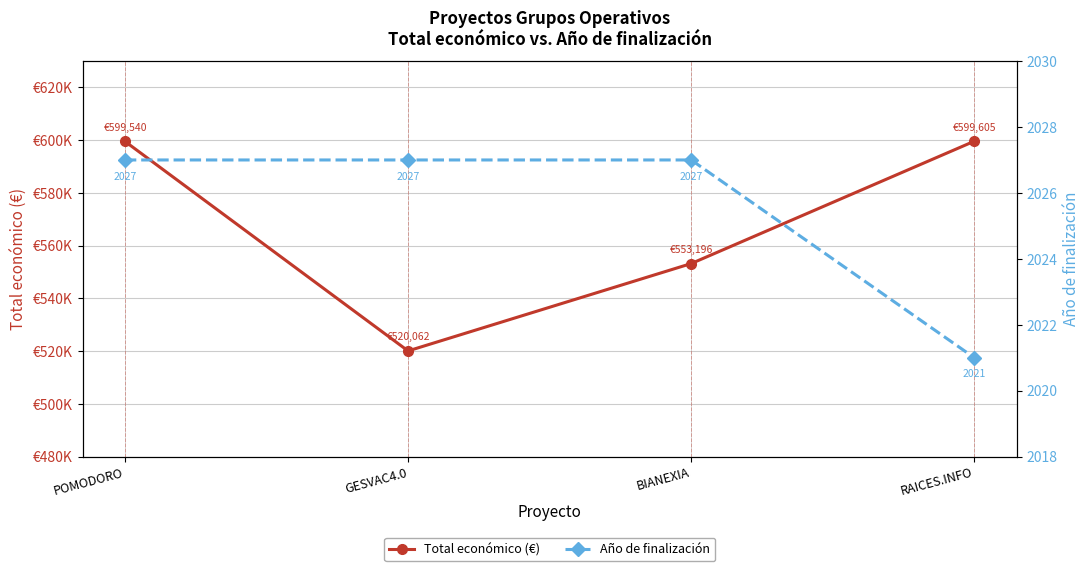

Reading right to left, transcribe all the data shown in this chart.

Total económico (€): 599605	553196	520062	599540
Año de finalización: 2021	2027	2027	2027